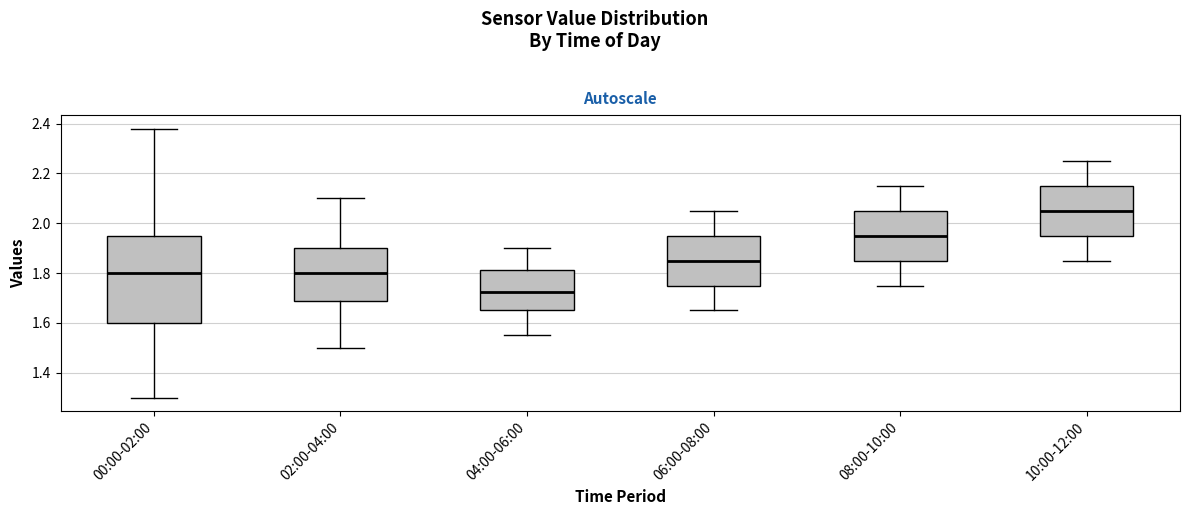

Reading left to right, transcribe this box plot: for each box, give where its median line is, the range the box spans, and where its two whiskers end, as read against the y-axis. The values are not printed on the chart, so give them approximately, as read against the axis.

00:00-02:00: median 1.80, box 1.60 to 1.96, whiskers 1.30 to 2.38
02:00-04:00: median 1.80, box 1.68 to 1.90, whiskers 1.50 to 2.10
04:00-06:00: median 1.72, box 1.66 to 1.82, whiskers 1.56 to 1.90
06:00-08:00: median 1.86, box 1.76 to 1.96, whiskers 1.66 to 2.06
08:00-10:00: median 1.96, box 1.86 to 2.06, whiskers 1.76 to 2.16
10:00-12:00: median 2.06, box 1.96 to 2.16, whiskers 1.86 to 2.26